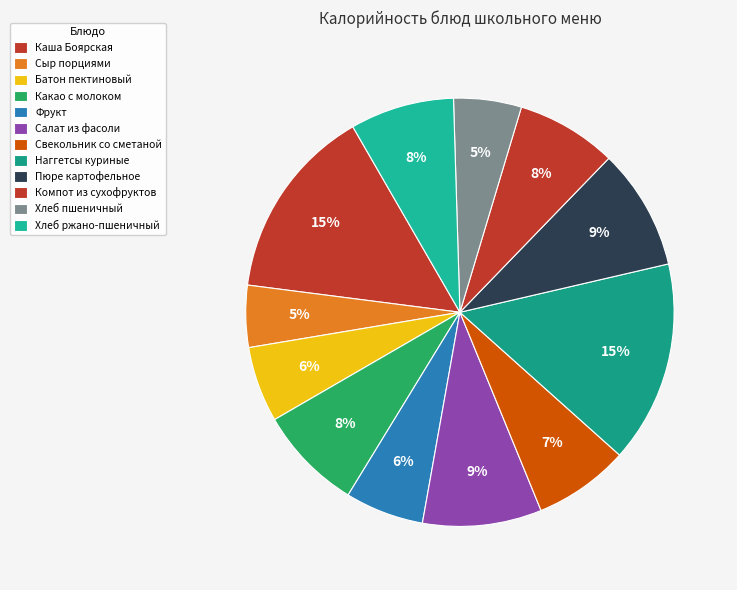

Count the number of slices in the pie.

12